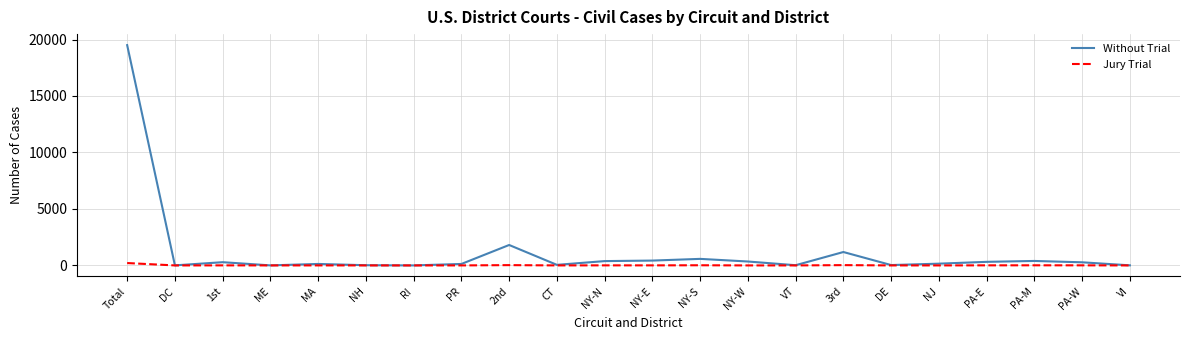

What is the highest value of the Without Trial series?

19502